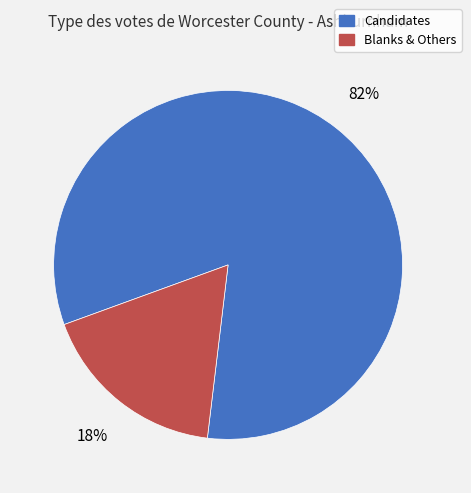

Is it true that Candidates is 95% of the pie?

False